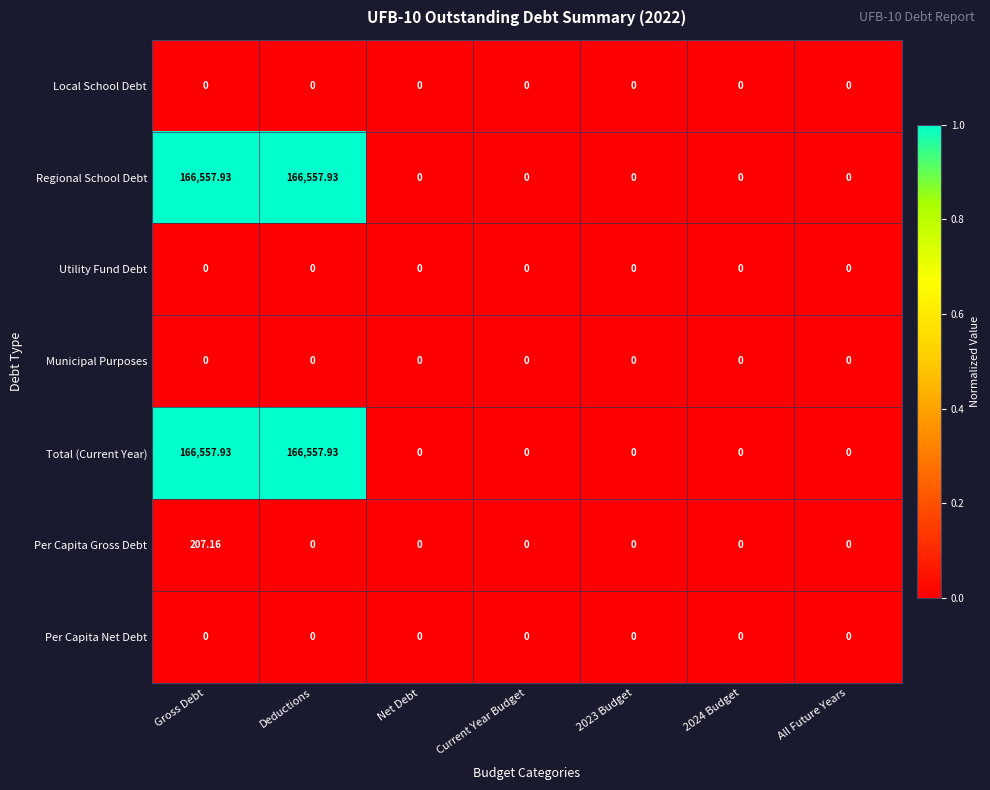

At which category is the sum across all series the highest?

Gross Debt